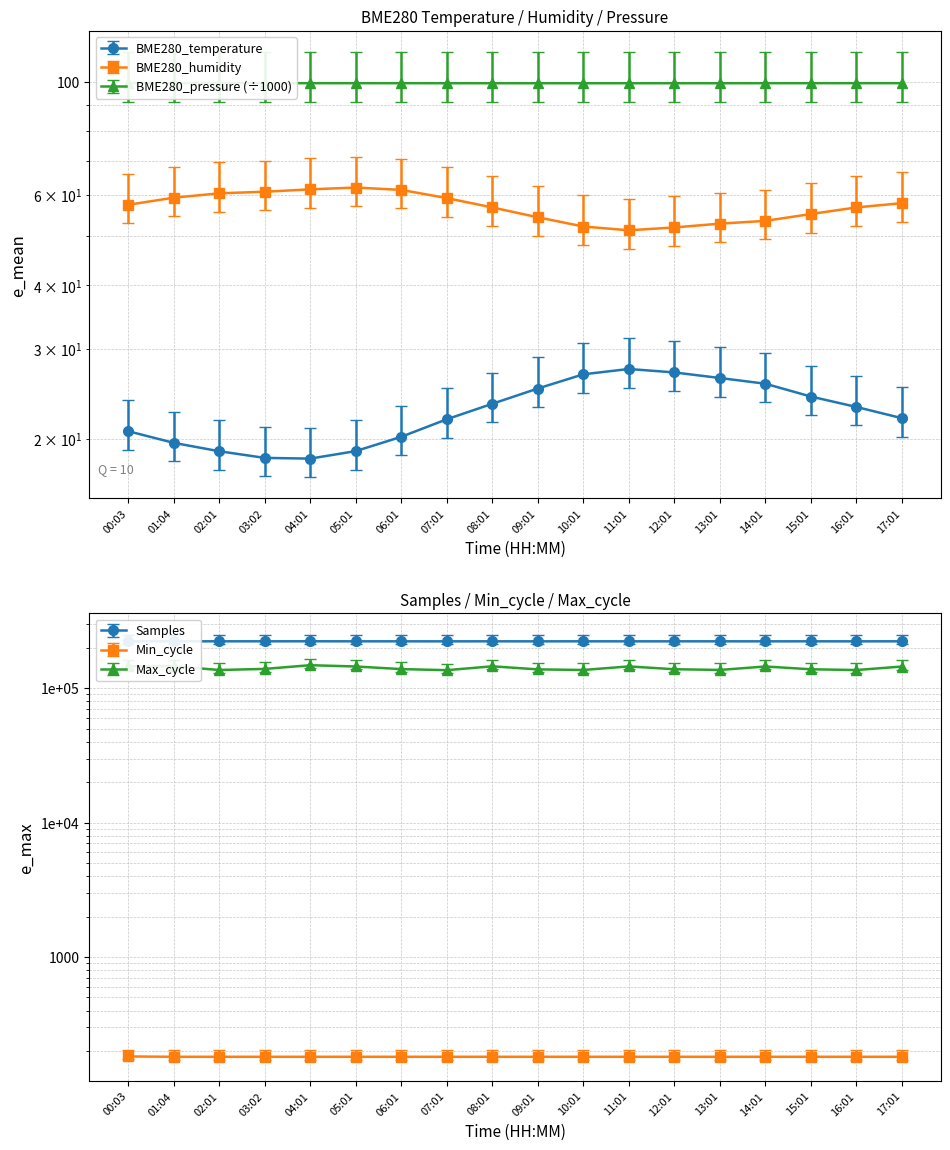

The BME280_pressure series shows 99.4 at 14:01. True or false?

True